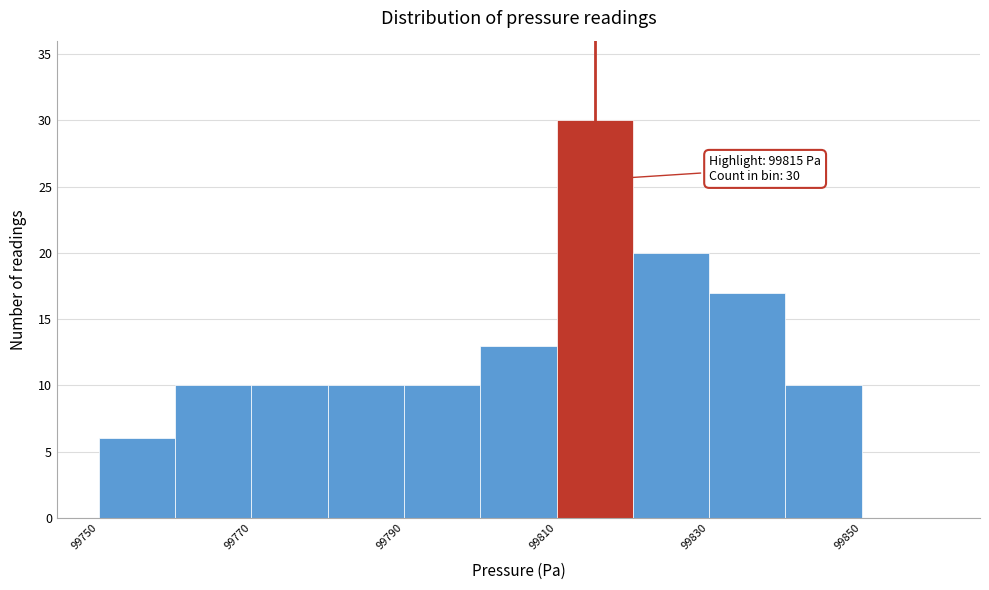

Which range on the x-axis has the tallest bar?

99810 to 99820